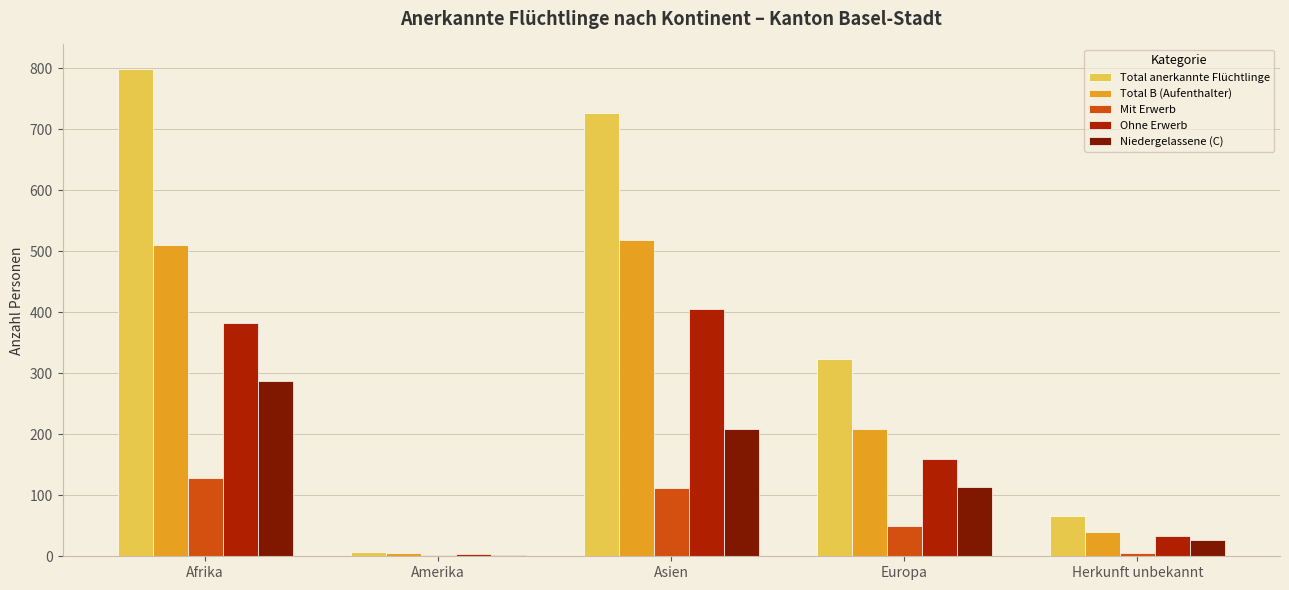

Are the bars grouped side by side (vs. stacked)?

Yes